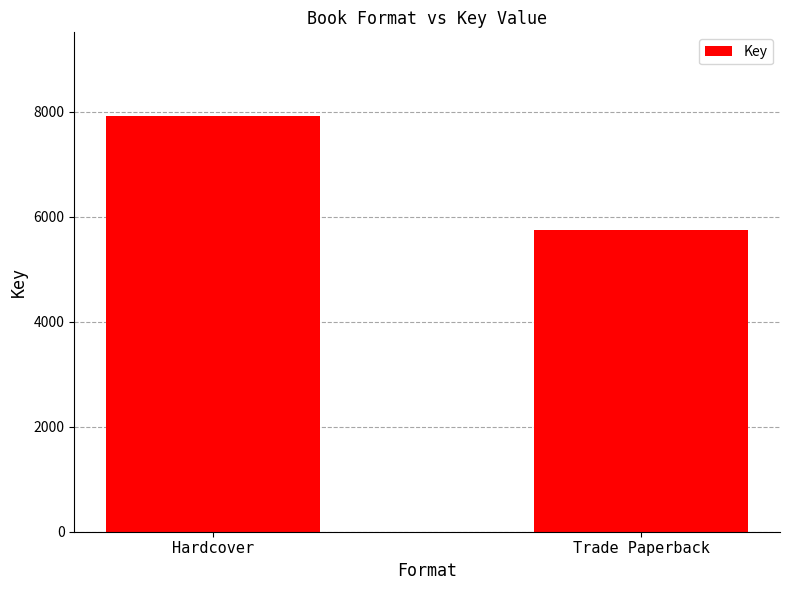

How many data points does each series have?

2